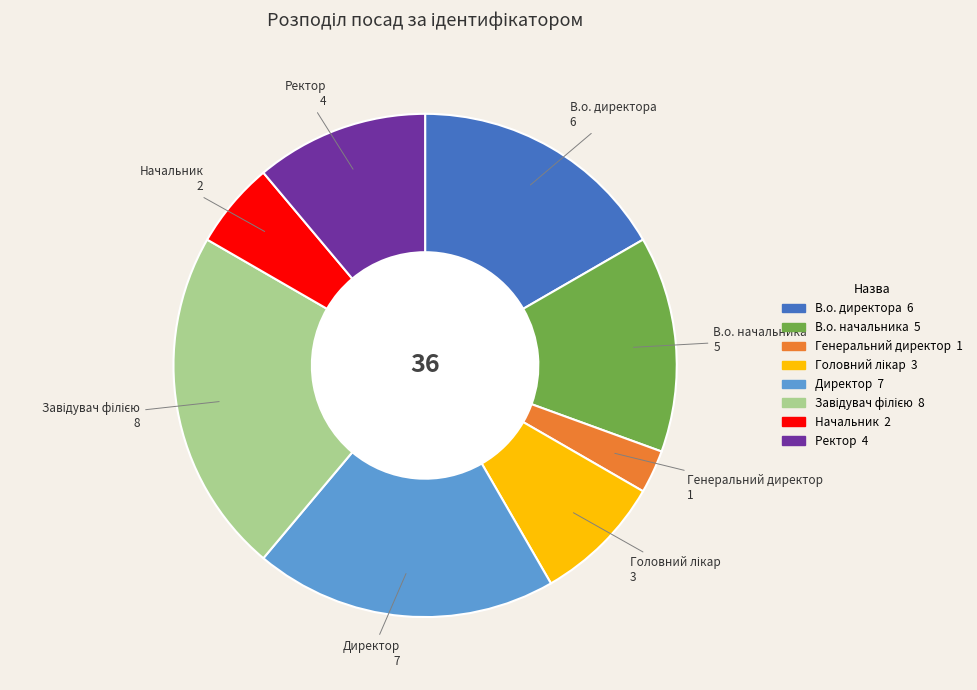

Count the number of slices in the pie.

8